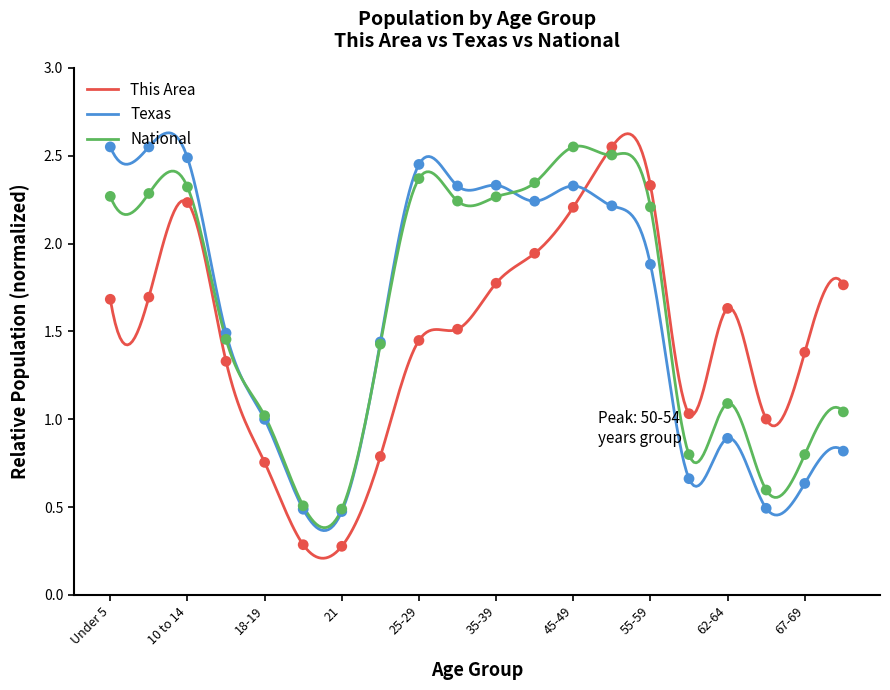

What are all the series names shown in the legend?

This Area, Texas, National